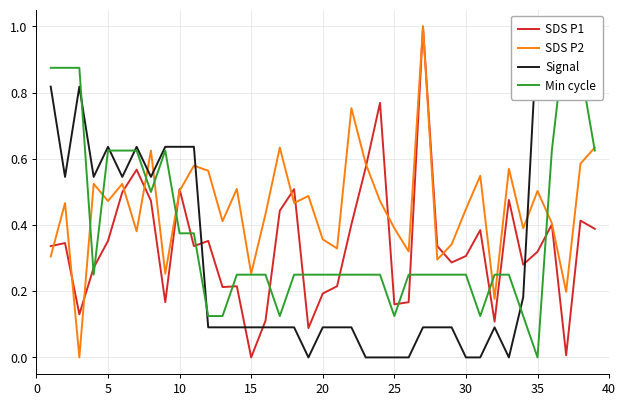

What is the maximum value for SDS P1?

1.0